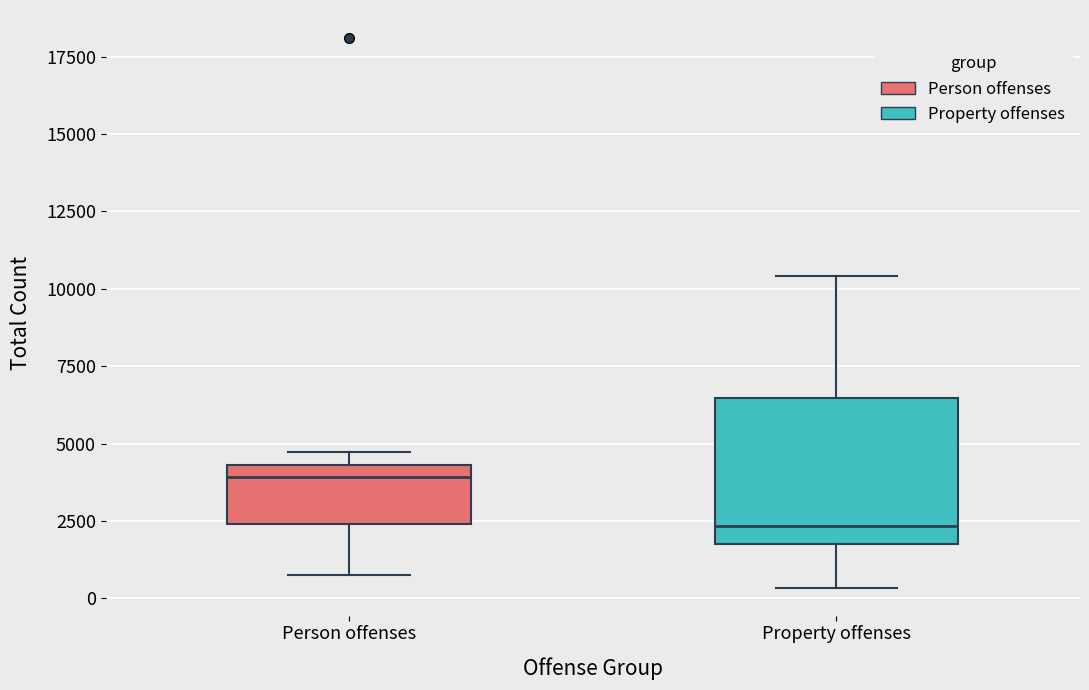

Reading left to right, read every box against the y-axis: the position of its median line, the range the box covers, and the ends of its whiskers. The values are not printed on the chart, so give them approximately, as read against the axis.

Person offenses: median 4000, box 2500 to 4500, whiskers 1000 to 4500 (just above the box's upper edge)
Property offenses: median 2500, box 2000 to 6500, whiskers 500 to 10500